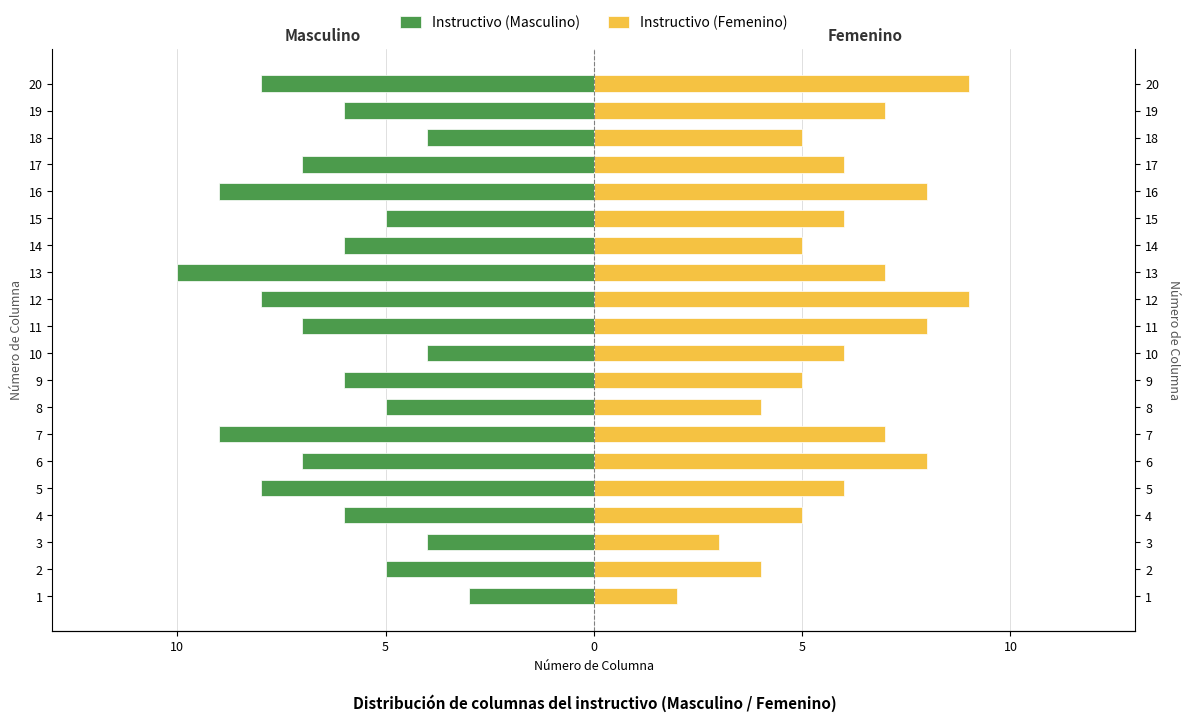

What are all the series names shown in the legend?

Instructivo (Masculino), Instructivo (Femenino)